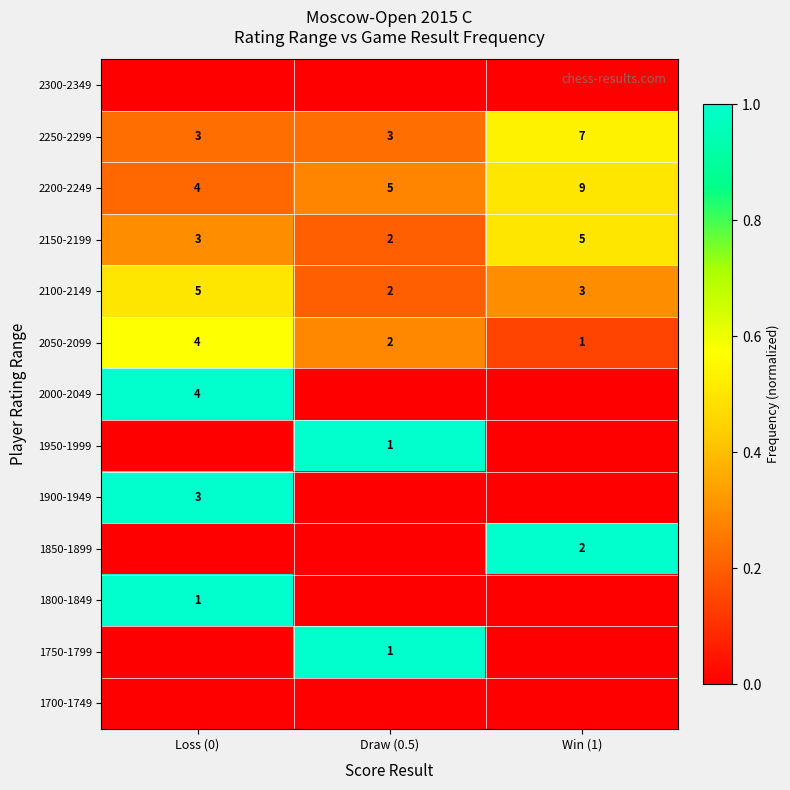

Which category has the lowest value in the 2050-2099 series?

Win (1)